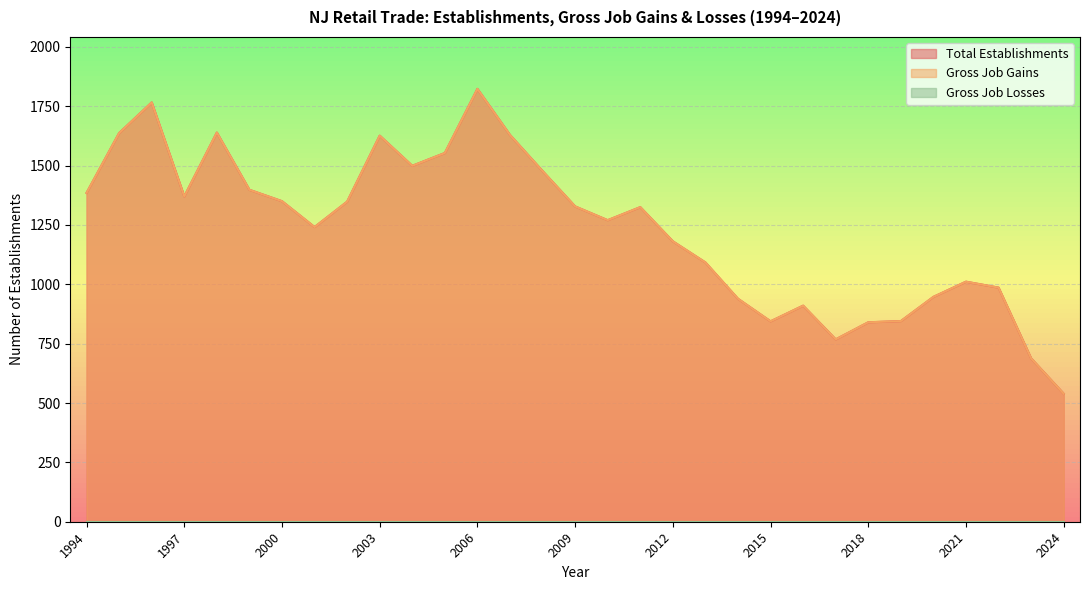

Where is the first local maximum for Gross Job Gains?

1996